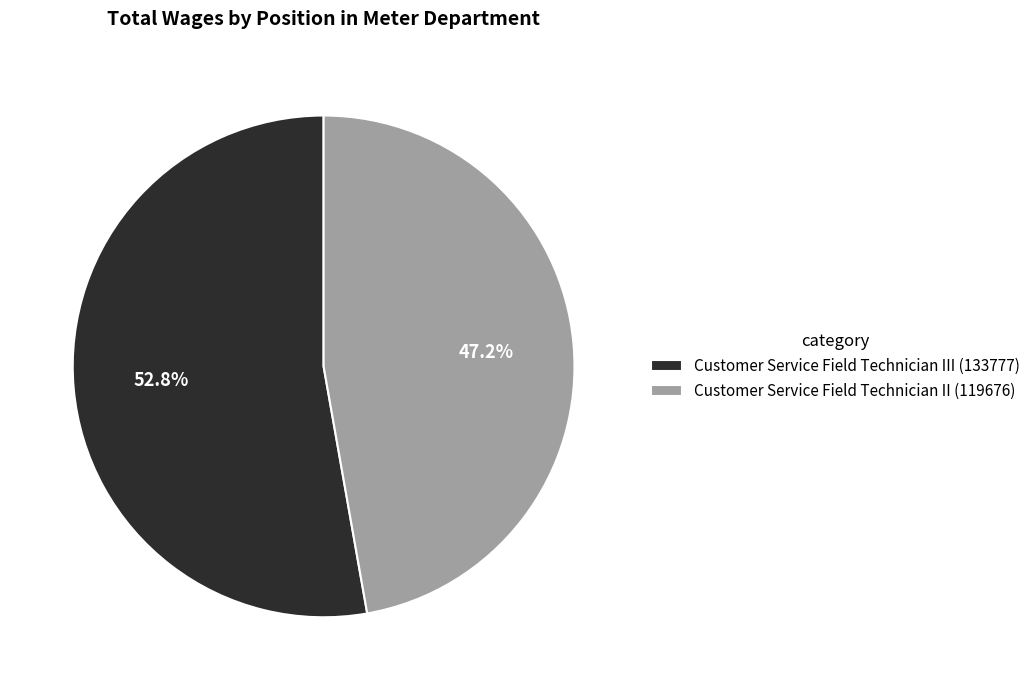

What is the ratio of the value at Customer Service Field Technician III (133777) to the value at Customer Service Field Technician II (119676)?

1.1